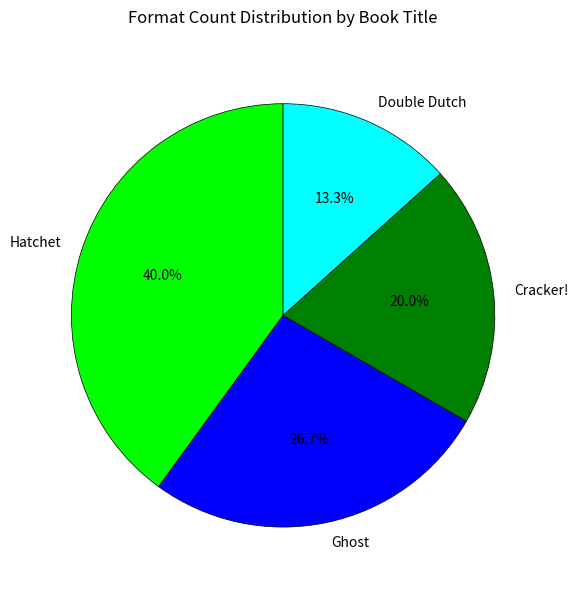

What is the largest slice in the pie chart?

Hatchet